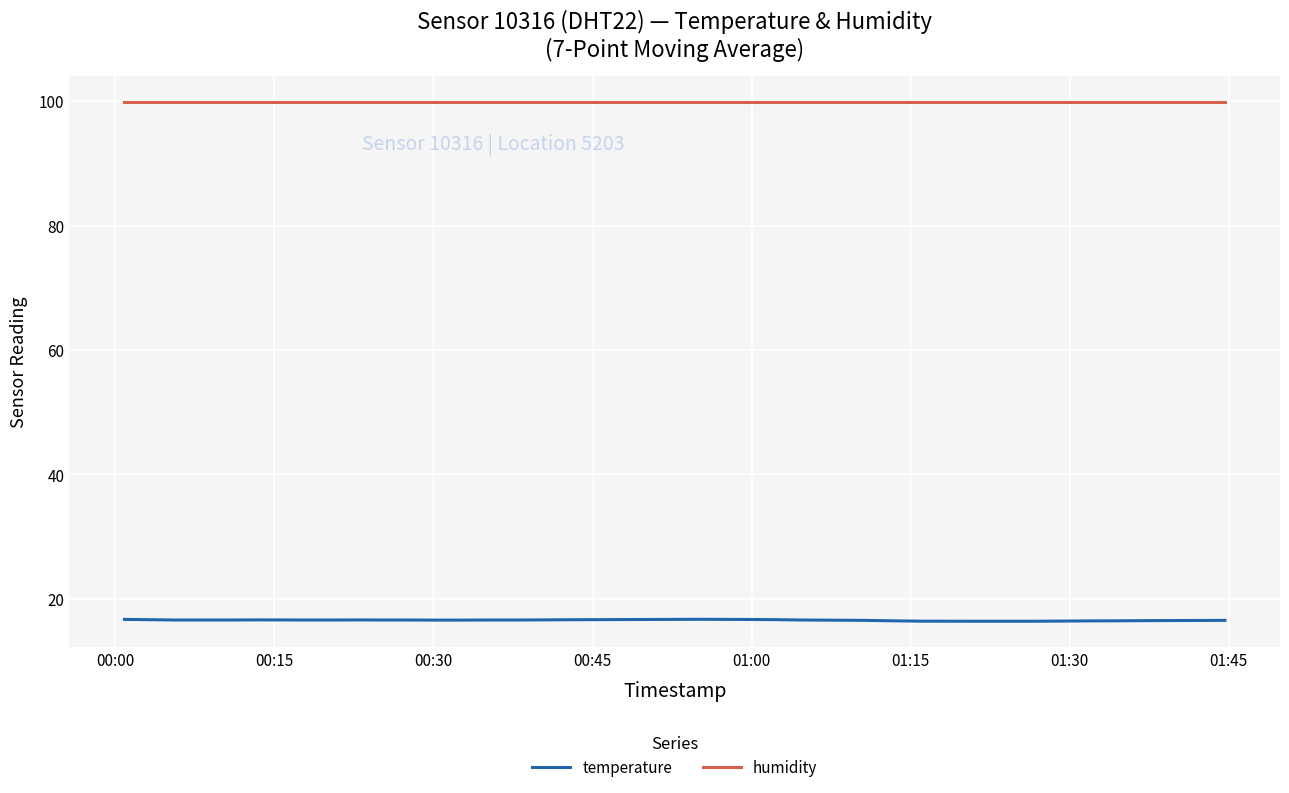

Which series has the largest range (max minus min)?

temperature